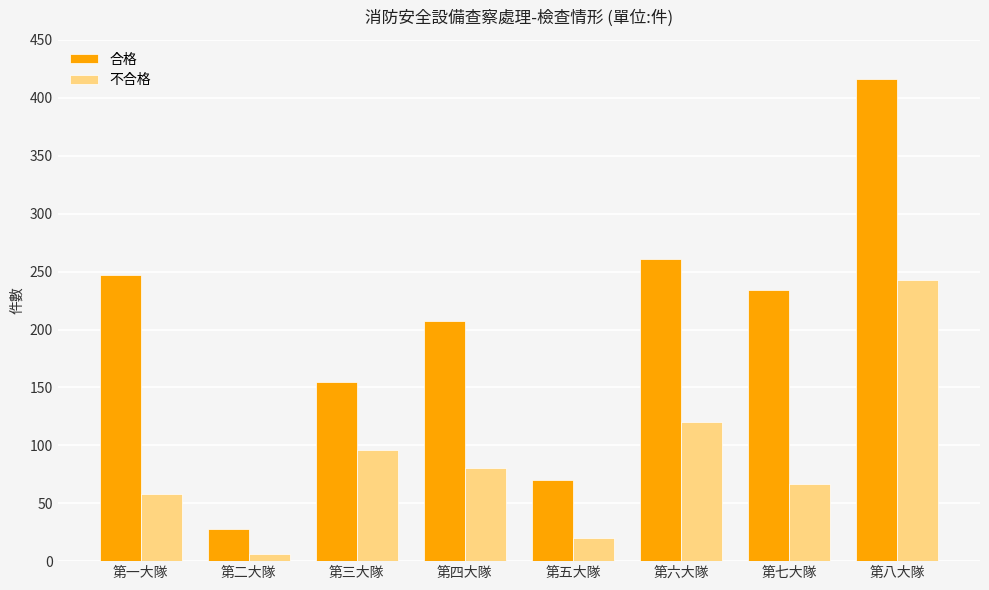

True or false: 合格 has a value of 261 at 第六大隊.

True